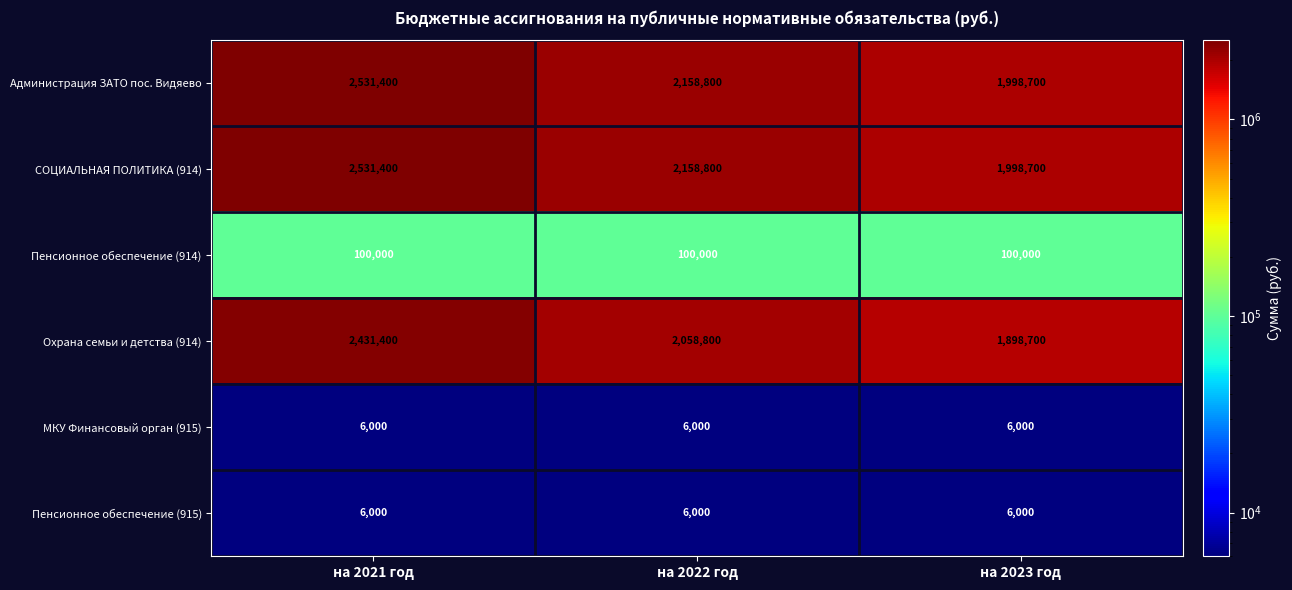

Is it true that МКУ Финансовый орган (915) equals 6000 at на 2023 год?

True